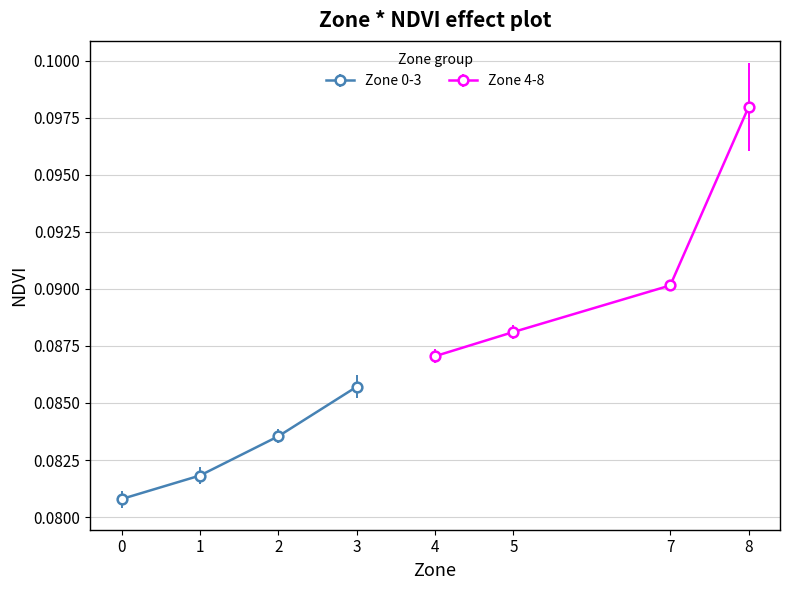

True or false: std_NDVI and mean_NDVI cross at least once.

False